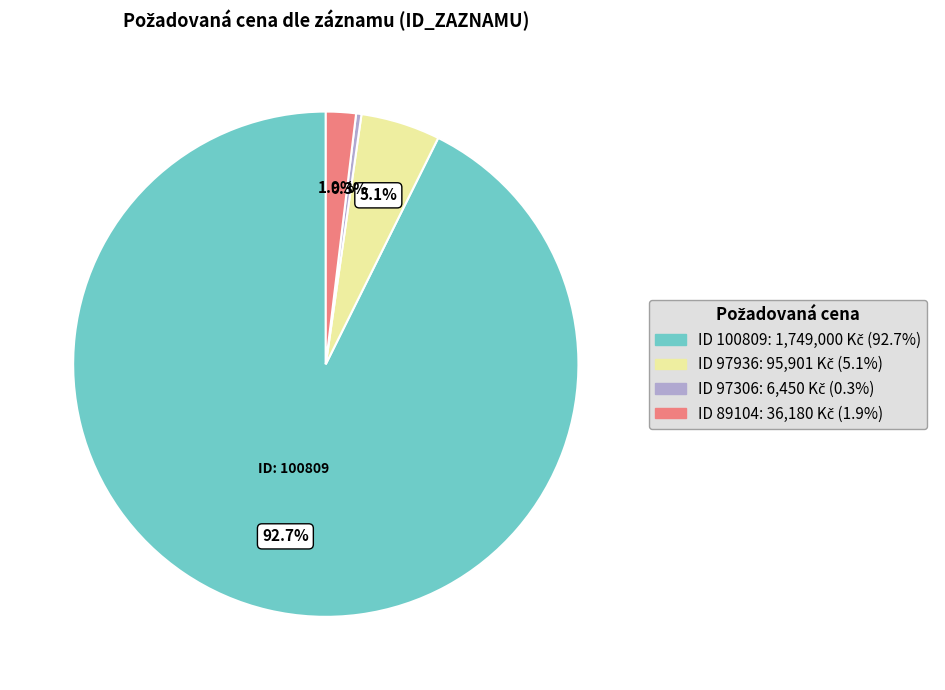

Which slice is the largest?

100809